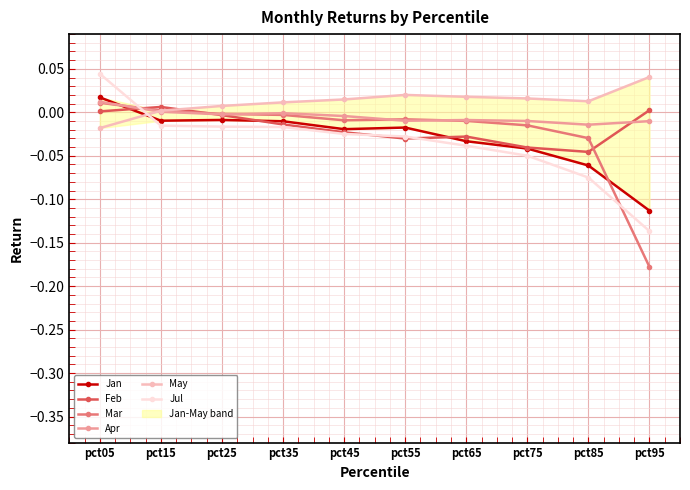

Rank the series at pct75 from highest to lowest value.

May, Apr, Mar, Feb, Jan, Jul